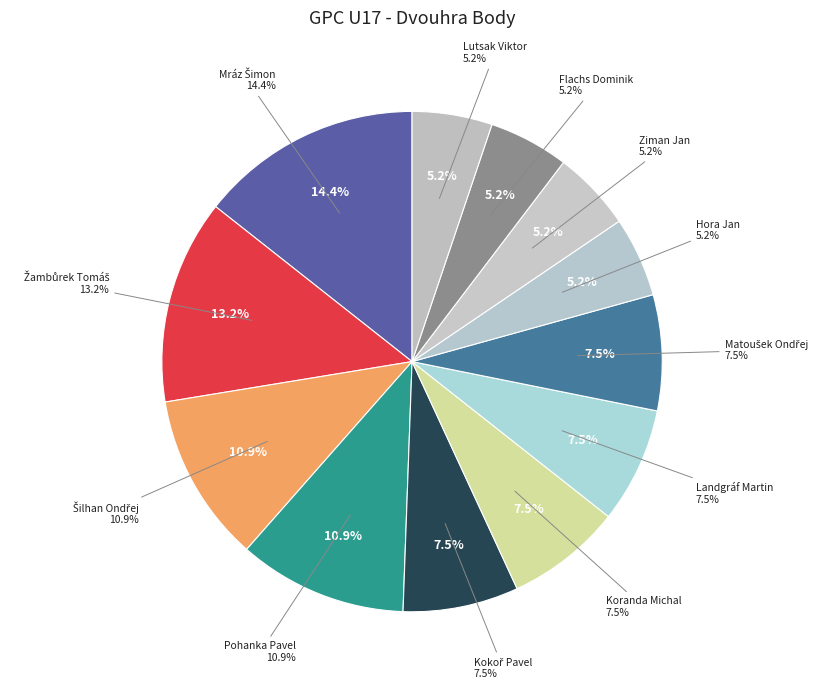

What is the largest slice in the pie chart?

Mráz Šimon